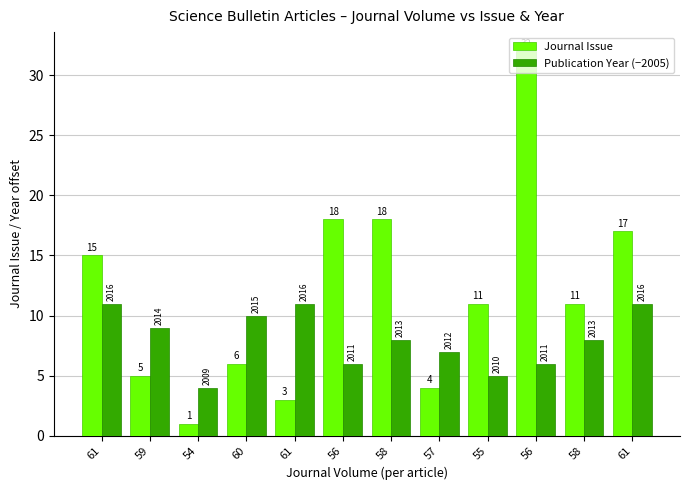

How many bars are there in each group?

2